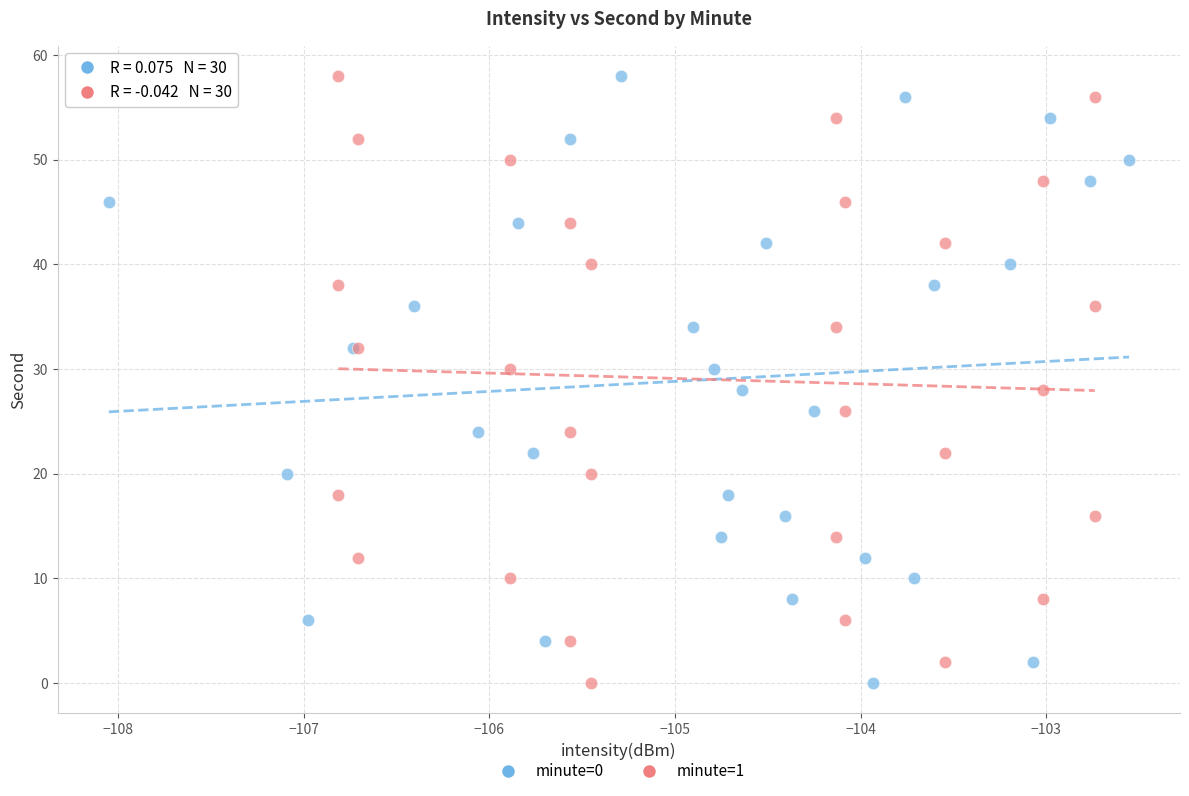

What are all the series names shown in the legend?

minute=0, minute=1